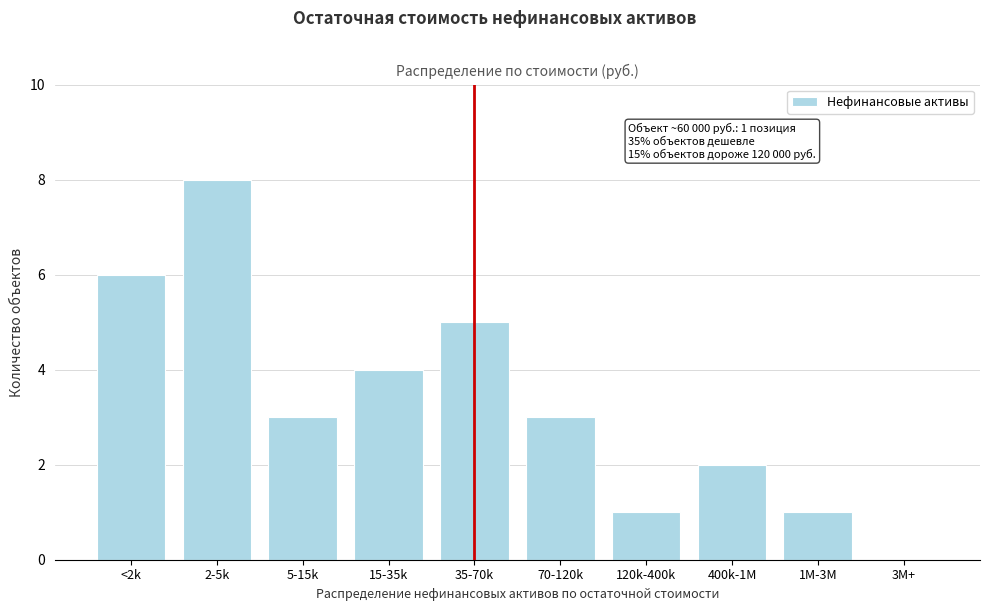

Reading left to right, list all the values displayed in this chart.

<2k=6	2-5k=8	5-15k=3	15-35k=4	35-70k=5	70-120k=3	120k-400k=1	400k-1M=2	1M-3M=1	3M+=0